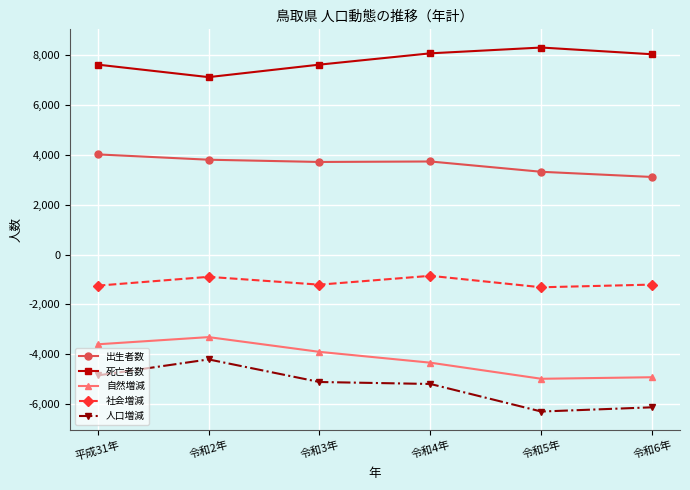

The value of 出生者数 at 令和6年 is 3108. True or false?

True